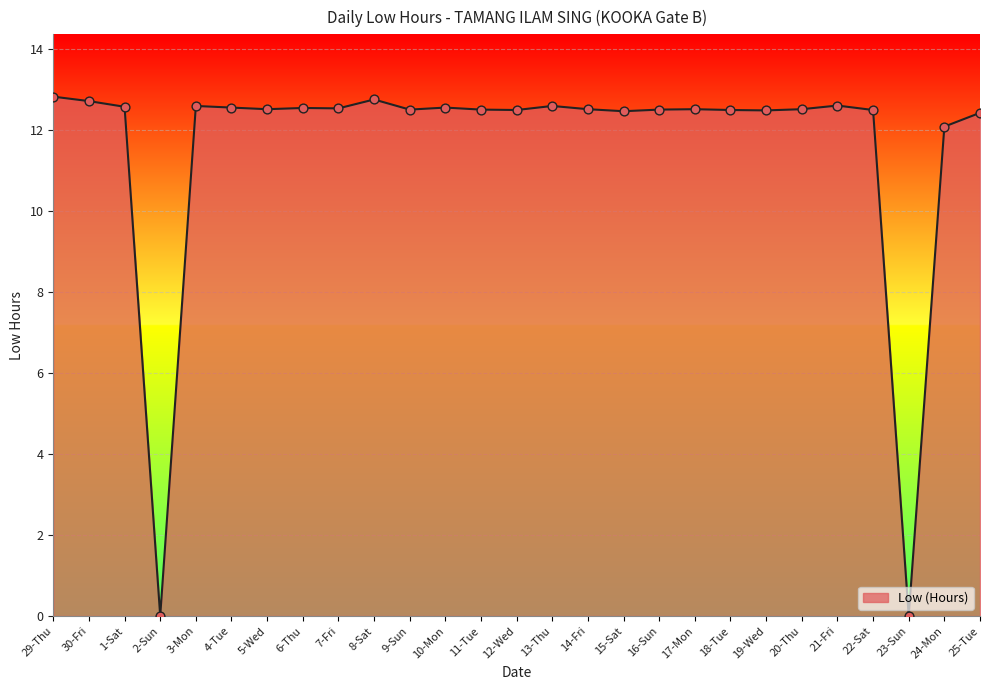

Approximately how many times larger is the value at 5-Wed compared to 24-Mon?

1.0